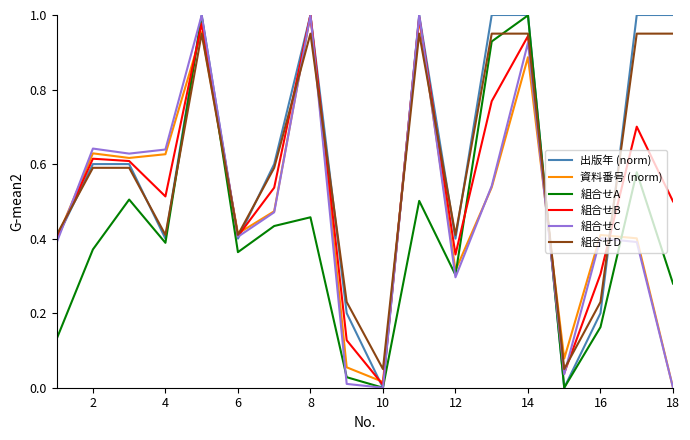

True or false: 組合せA and 組合せD cross at least once.

True